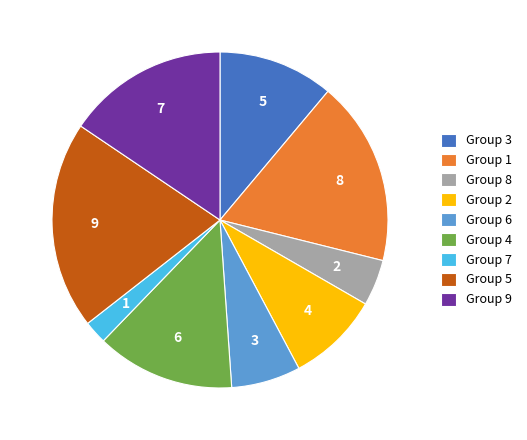

Which has a higher value, Group 1 or Group 9?

Group 1